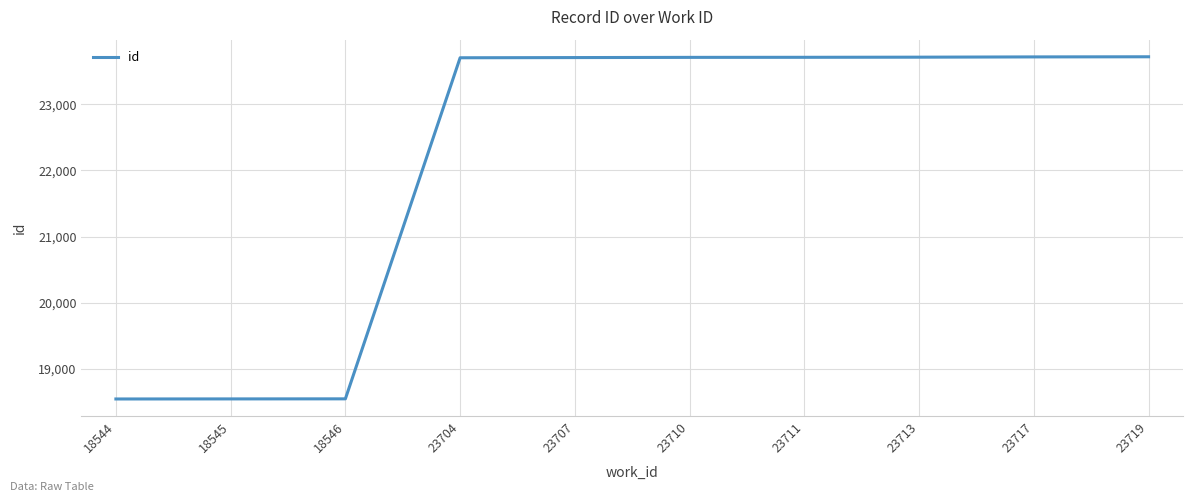

What is the sum of all values?

221616